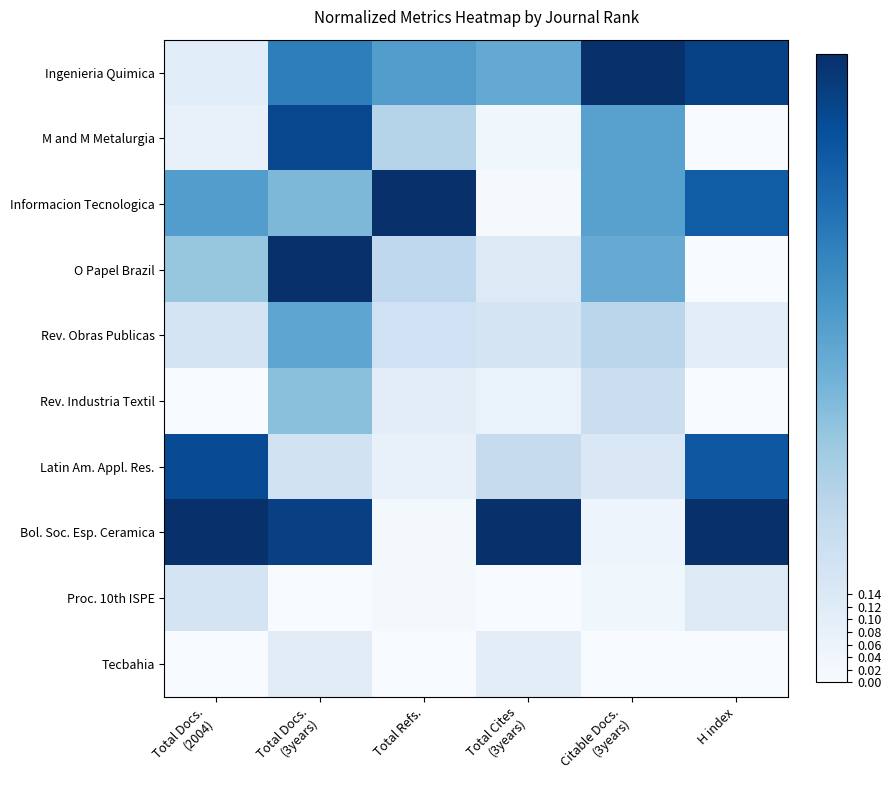

At which category is the sum across all series the highest?

Total Docs.
(3years)